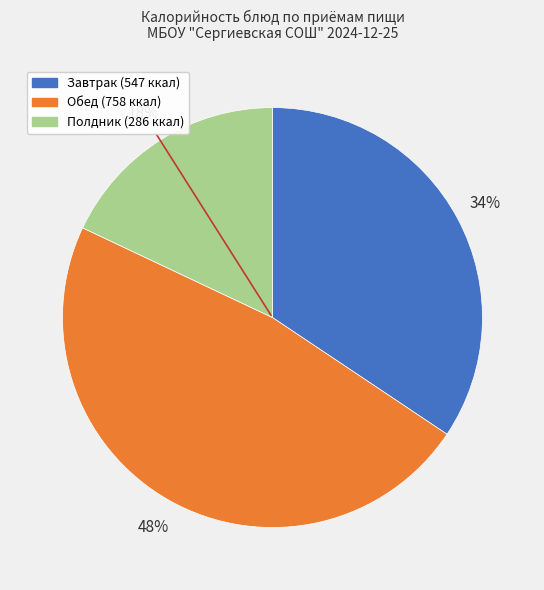

Is there any slice that represents more than half of the pie?

No